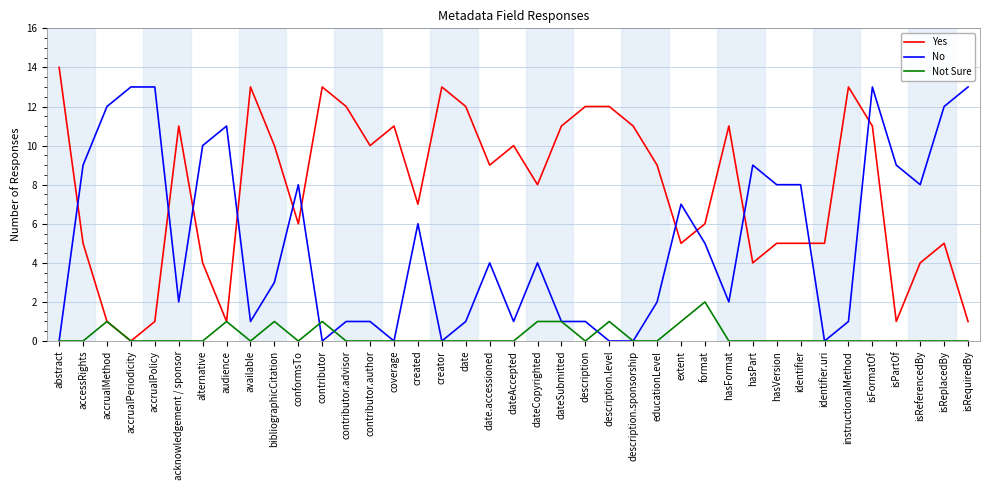

The value of No at coverage is 0. True or false?

True